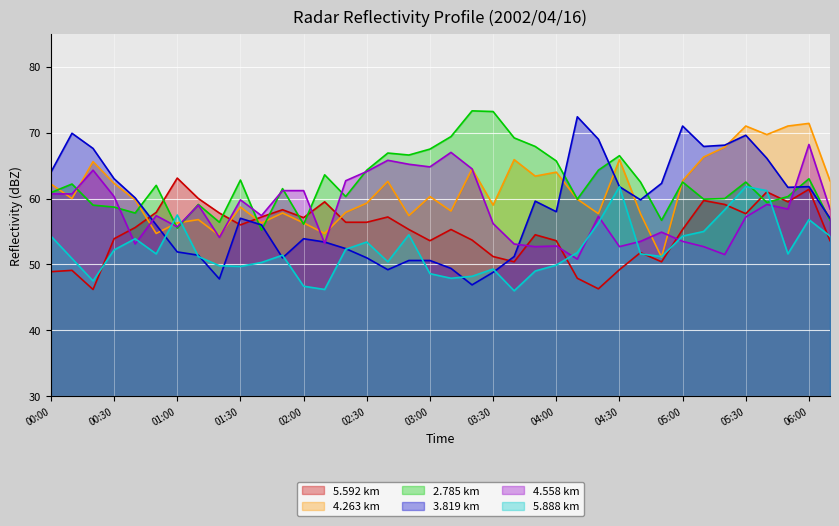

How many data points does each series have?

38